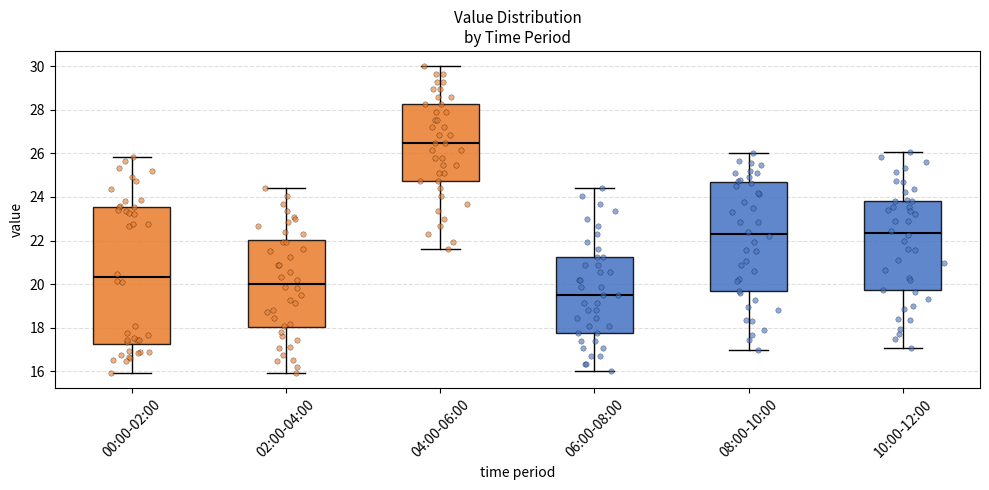

Where is the upper edge of the box for 04:00-06:00 on the y-axis? The values are not printed on the chart, so give them approximately, as read against the axis.

28.2